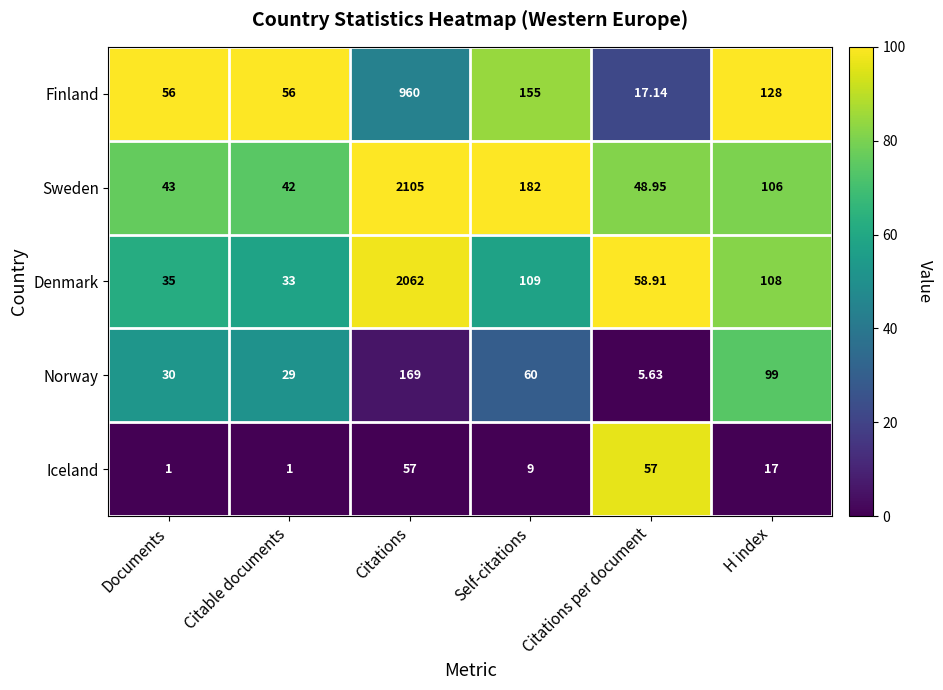

At which category is the sum across all series the highest?

Citations